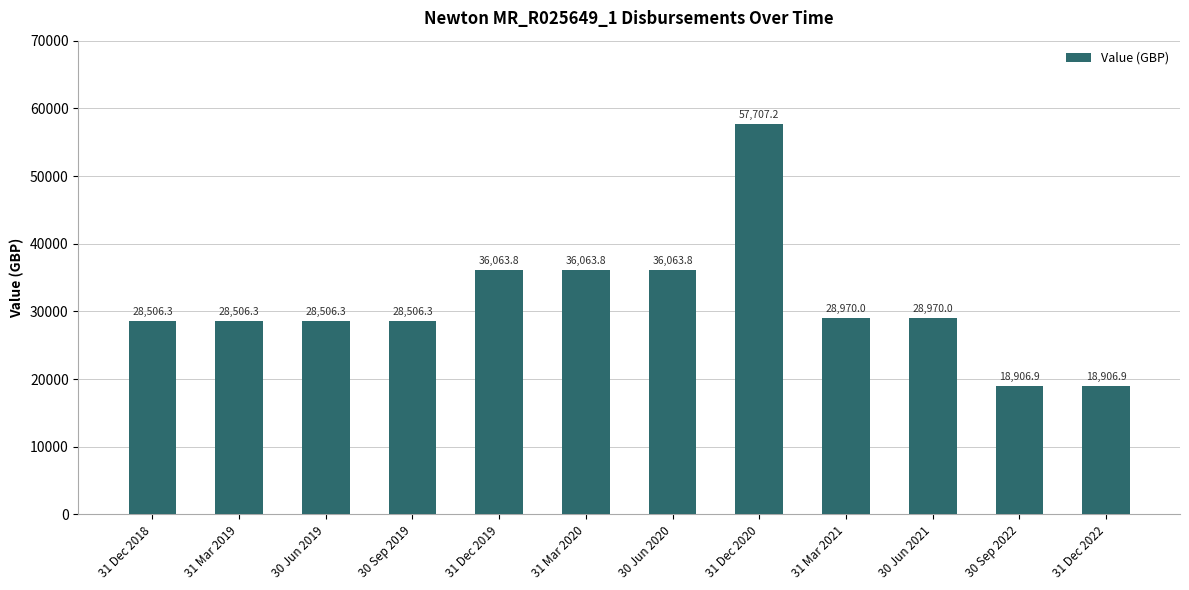

What is the difference between the maximum and minimum values?

38800.3